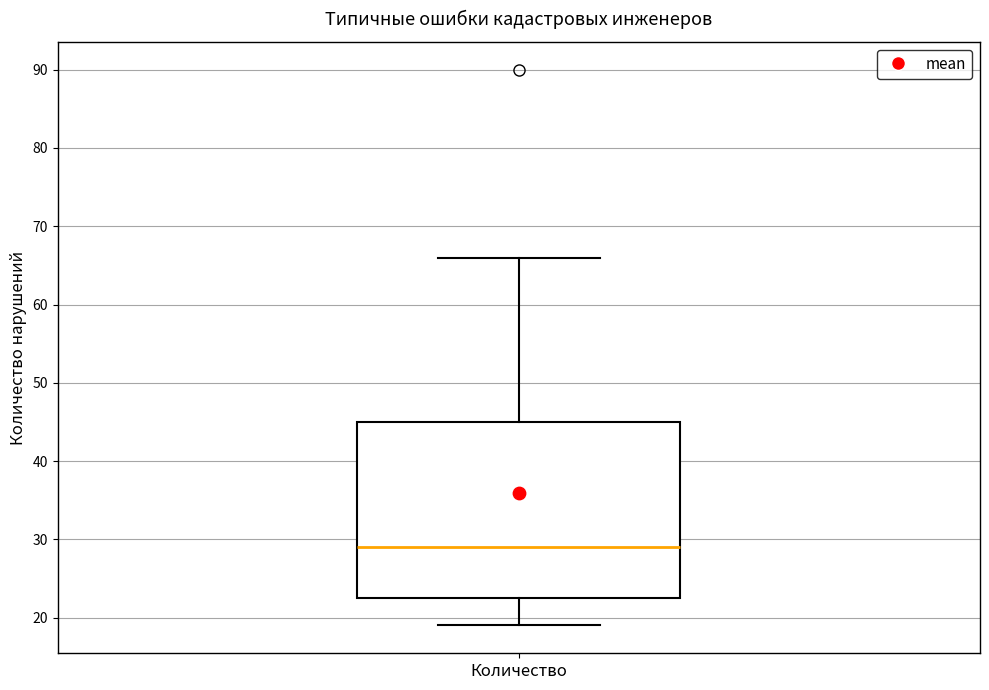

Read this box plot against the y-axis: the position of the median line, the range covered by the box, and the ends of both whiskers. The values are not printed on the chart, so give them approximately, as read against the axis.

median 29, box 23 to 45, whiskers 19 to 66